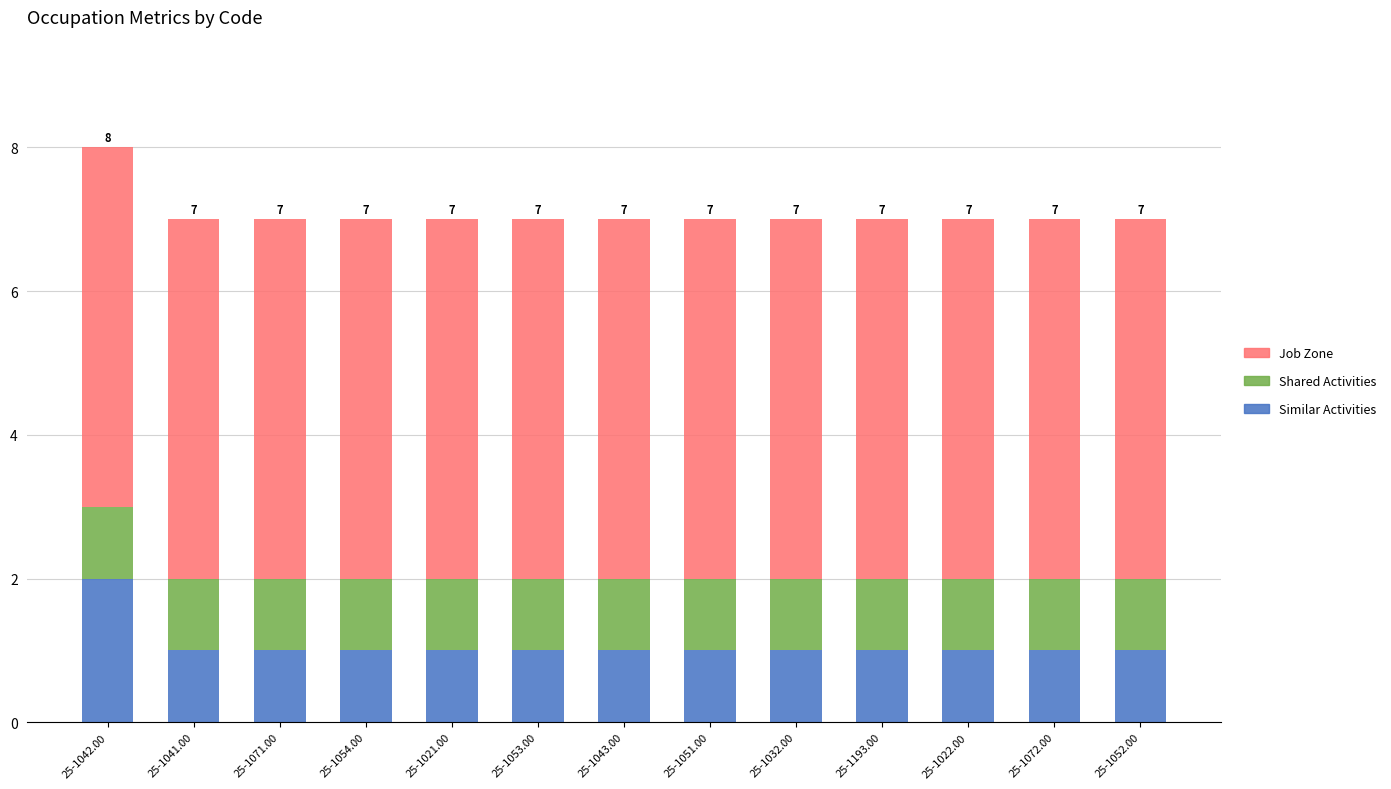

What is the sum of all Similar Activities values?

14